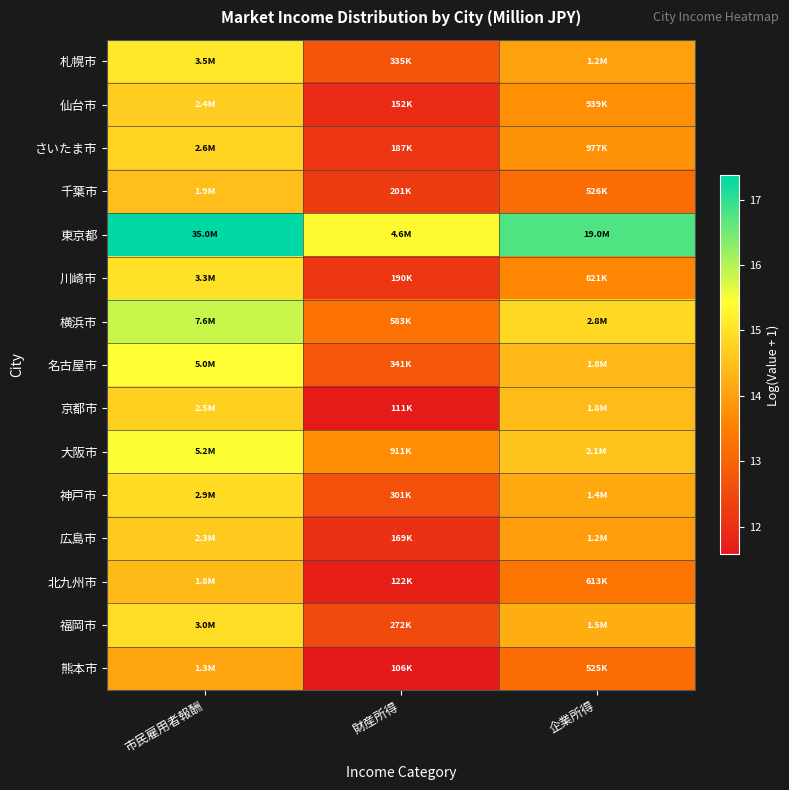

What is the spread (max minus min) of values at 財産所得?

3.8